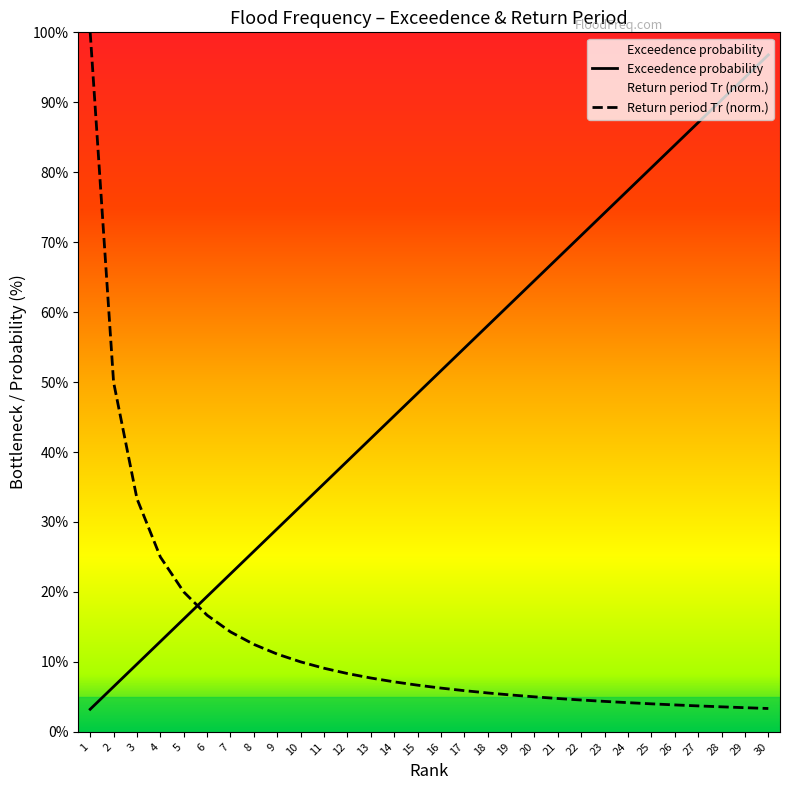

Rank the series at 18 from highest to lowest value.

Exceedence probability, Return period Tr